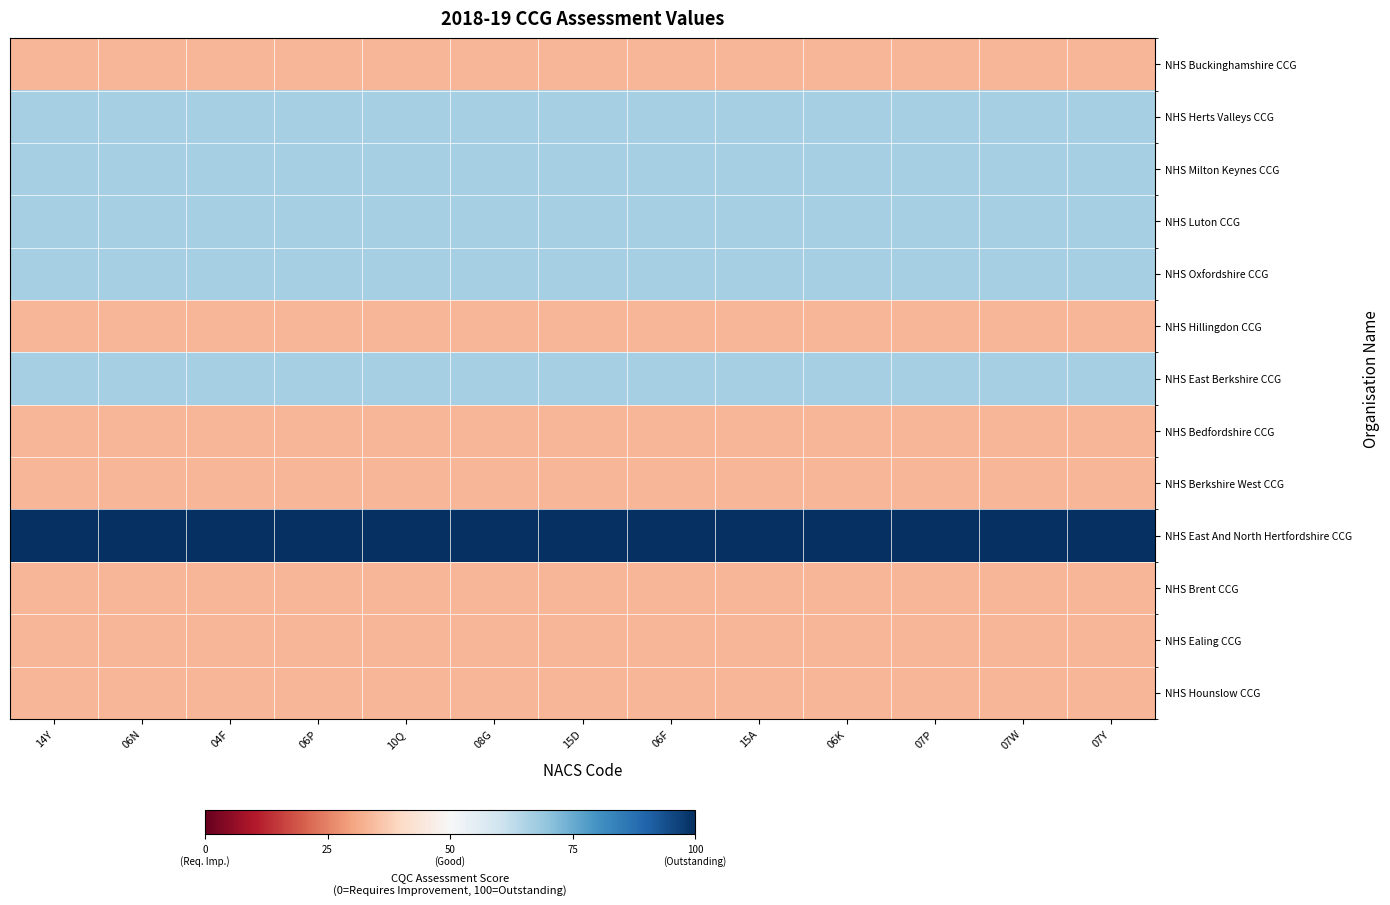

At which category is the sum across all series the highest?

14Y